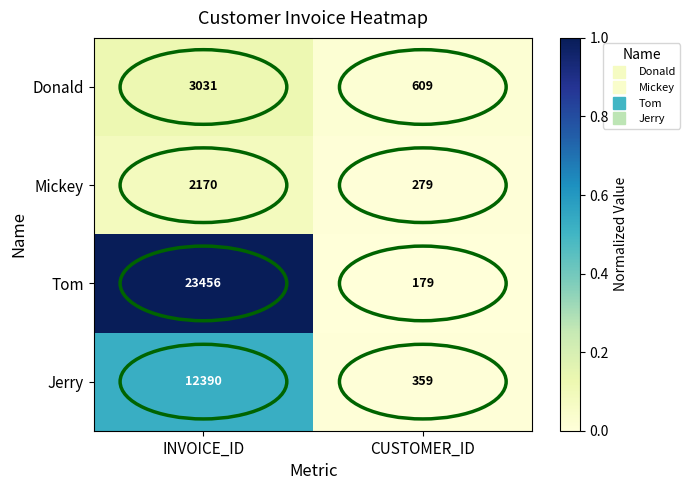

List the series in order of their peak value, highest first.

Tom, Jerry, Donald, Mickey